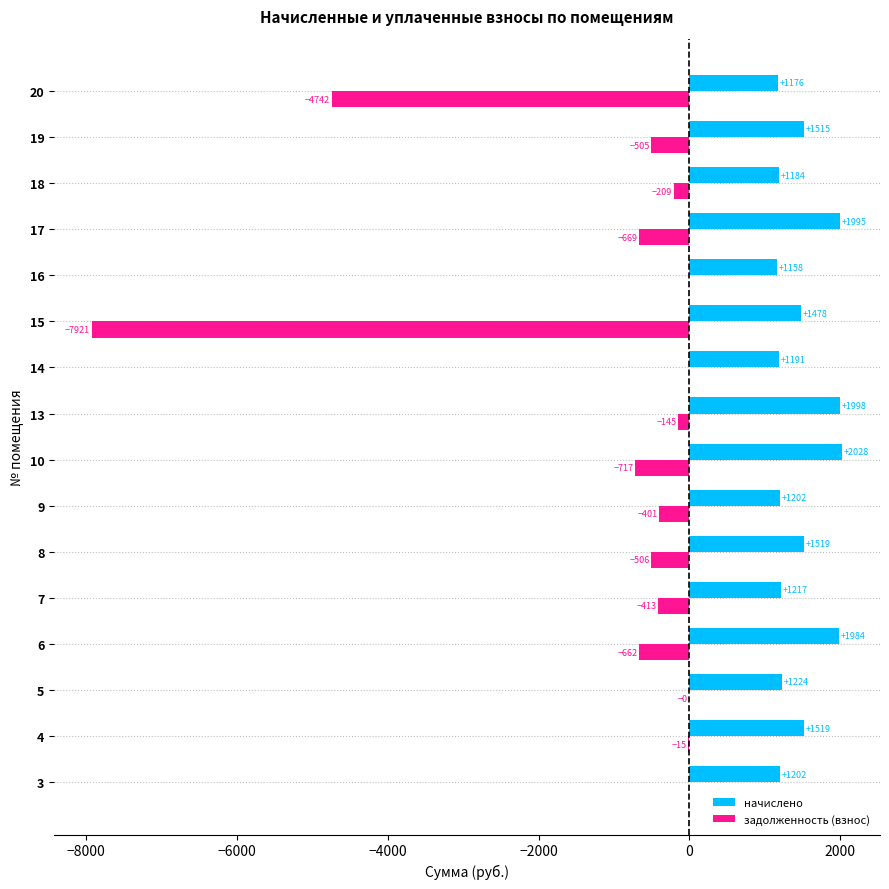

What value does the начислено series have at 14?

1190.9